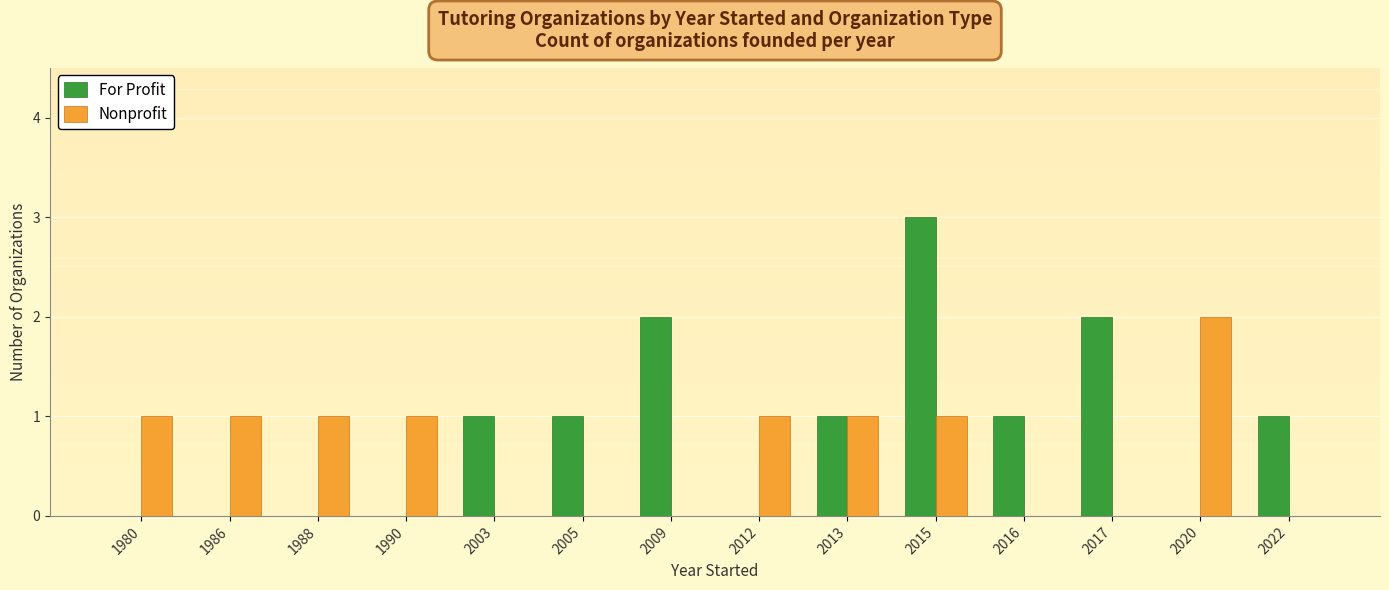

Which category has the highest value across all series?

2015